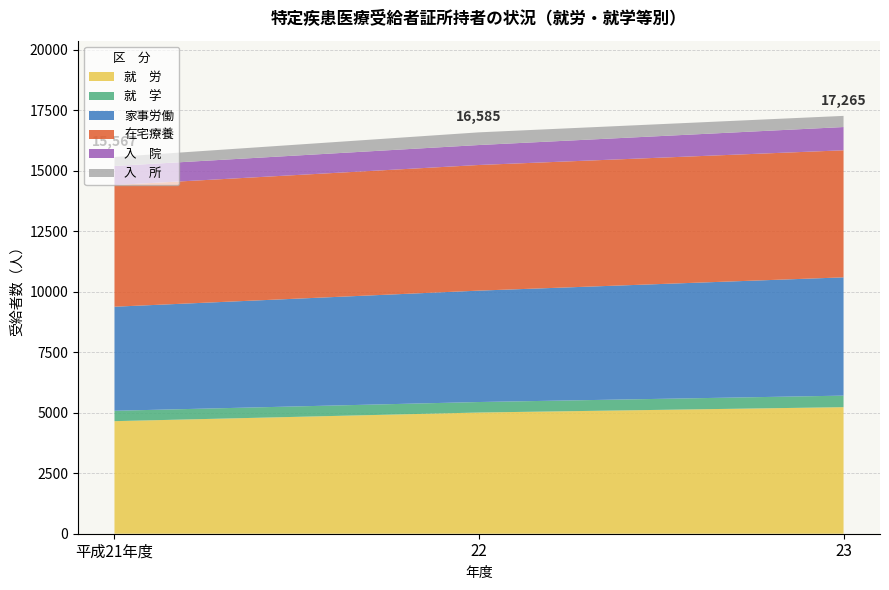

Reading left to right, list all the values displayed in this chart.

就　労: 4651	5008	5229
就　学: 429	434	477
家事労働: 4300	4603	4887
在宅療養: 5027	5191	5250
入　院: 787	825	961
入　所: 373	524	461